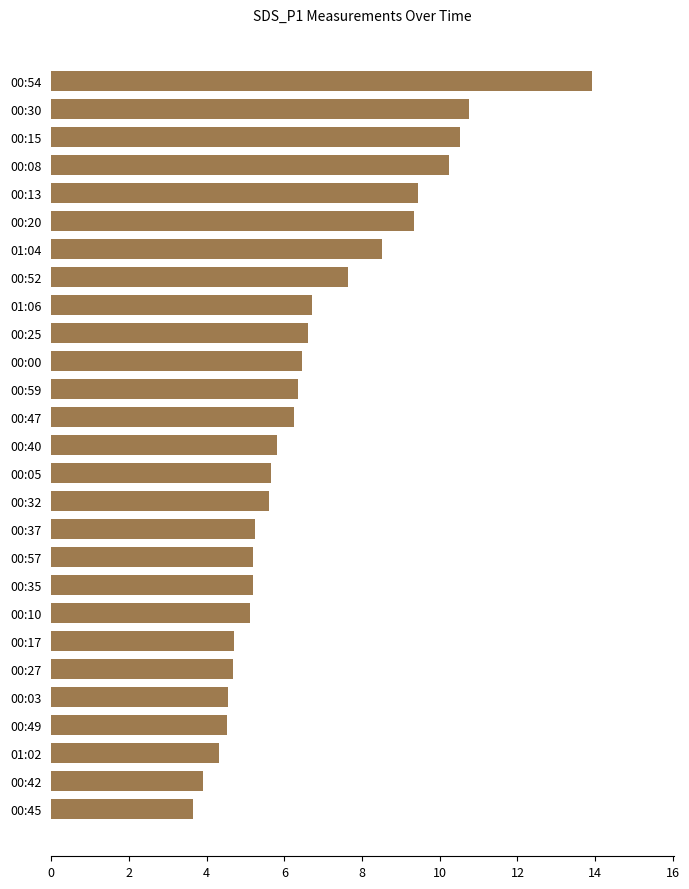

What is the change in value from 01:06 to 00:27?

-2.0